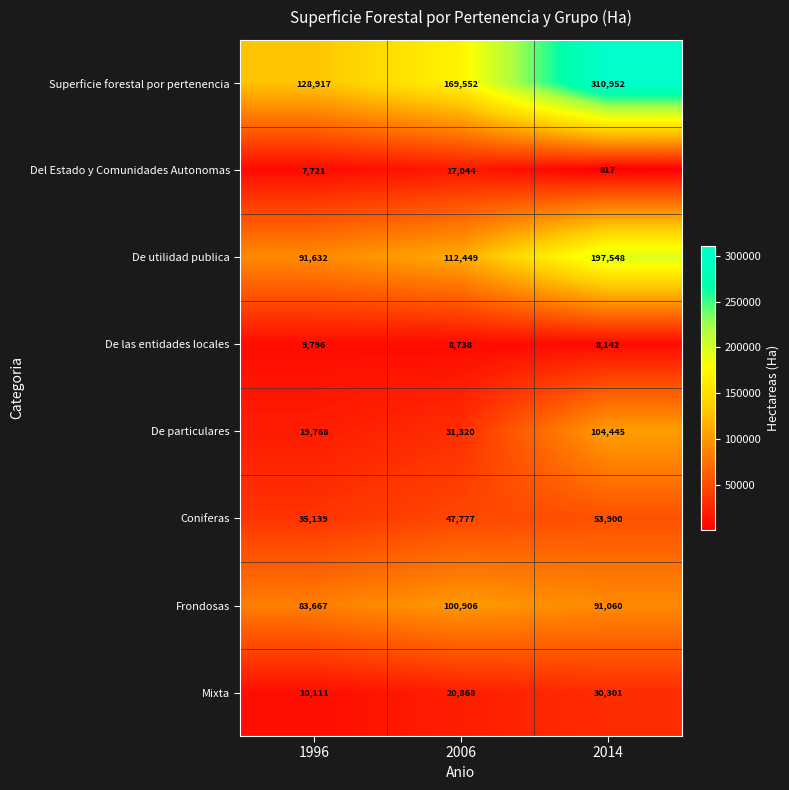

The value of Coniferas at 2014 is 53900. True or false?

True